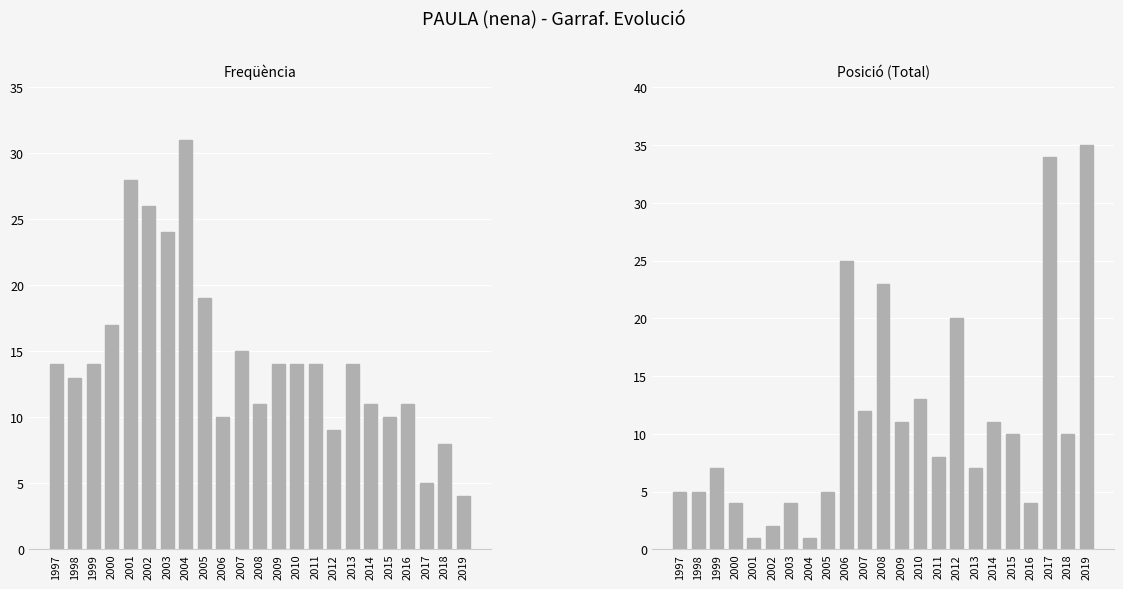

Rank the series by their maximum value, from lowest to highest.

Freqüència, Posició (Total)